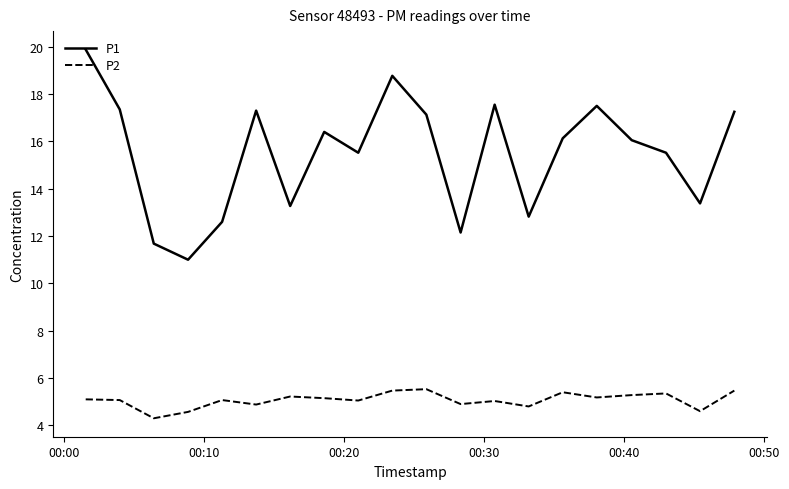

What are all the series names shown in the legend?

P1, P2